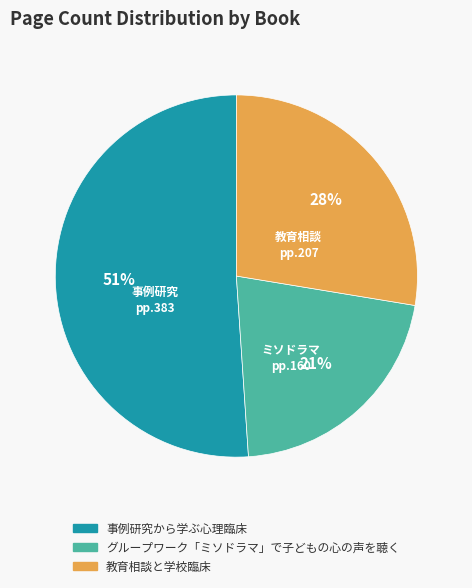

What is the largest slice in the pie chart?

事例研究から学ぶ心理臨床